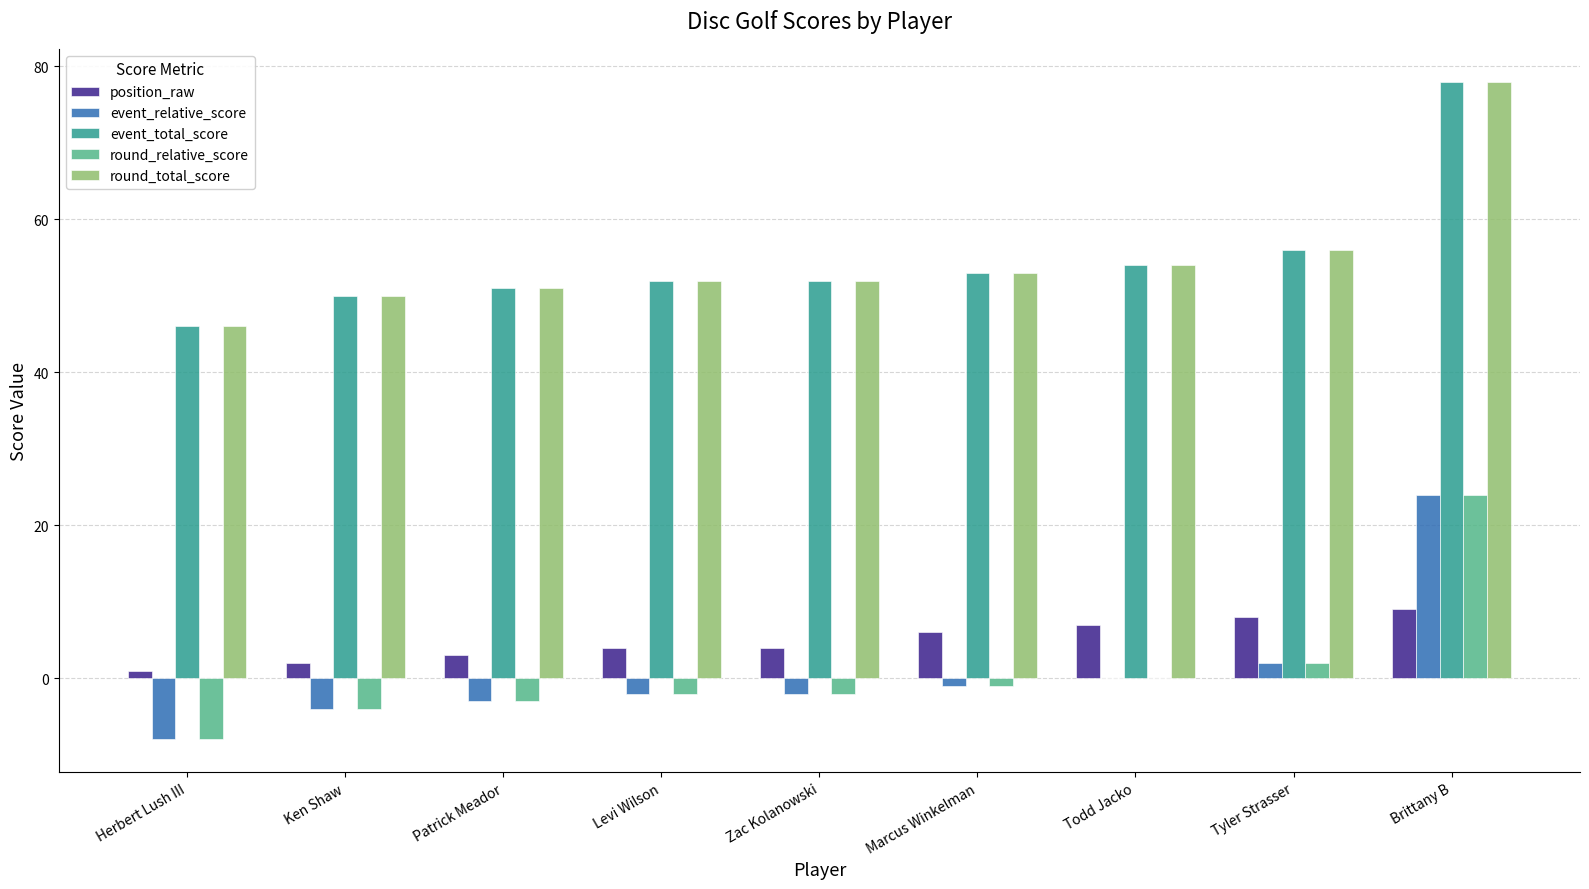

What is the total value across all series at Ken Shaw?

94